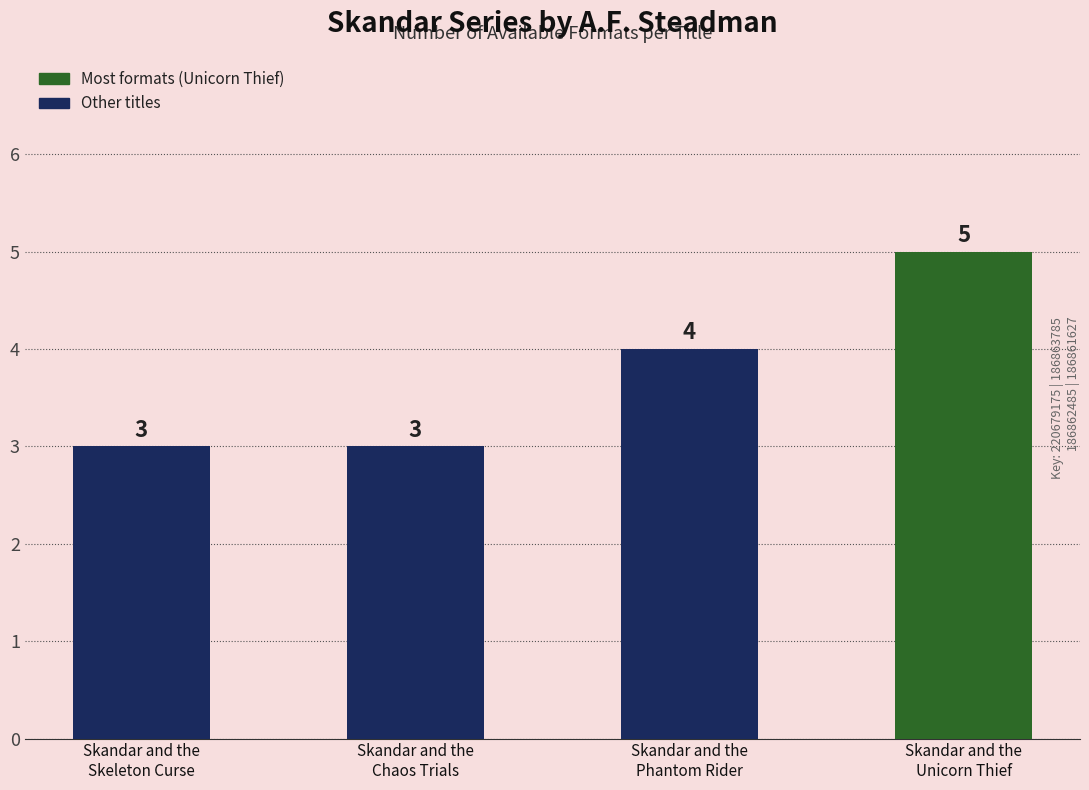

Which category has the highest value across all series?

Skandar and the
Unicorn Thief